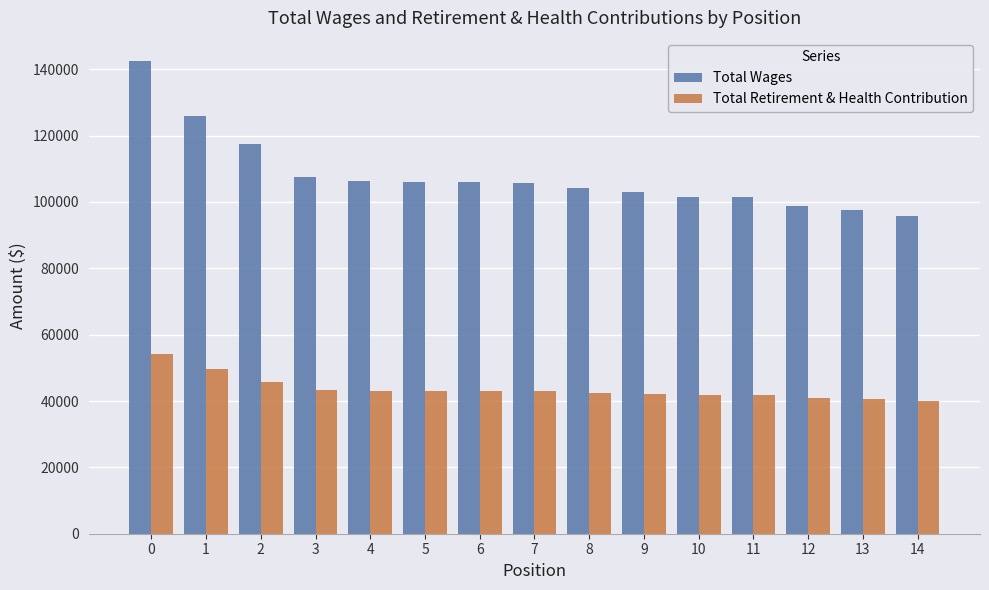

What is the difference between the maximum and minimum values in the Total Wages series?

46644